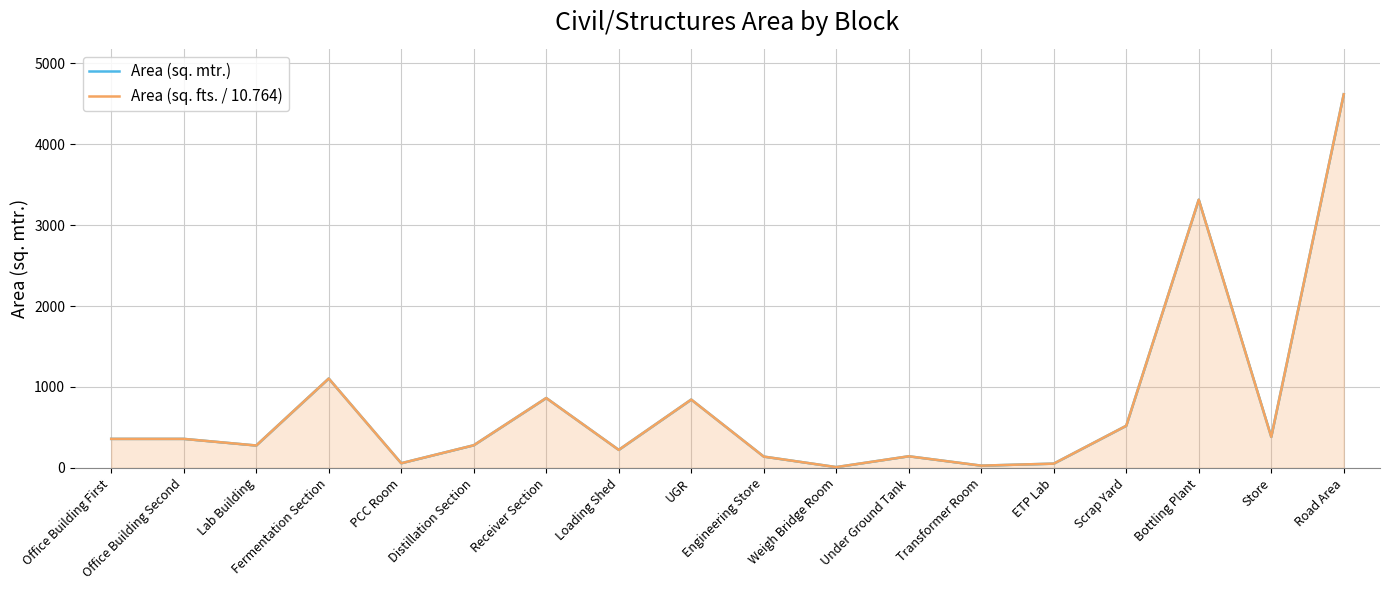

What is the sum of the Area (sq. mtr.) values at Weigh Bridge Room and Bottling Plant?

3324.0